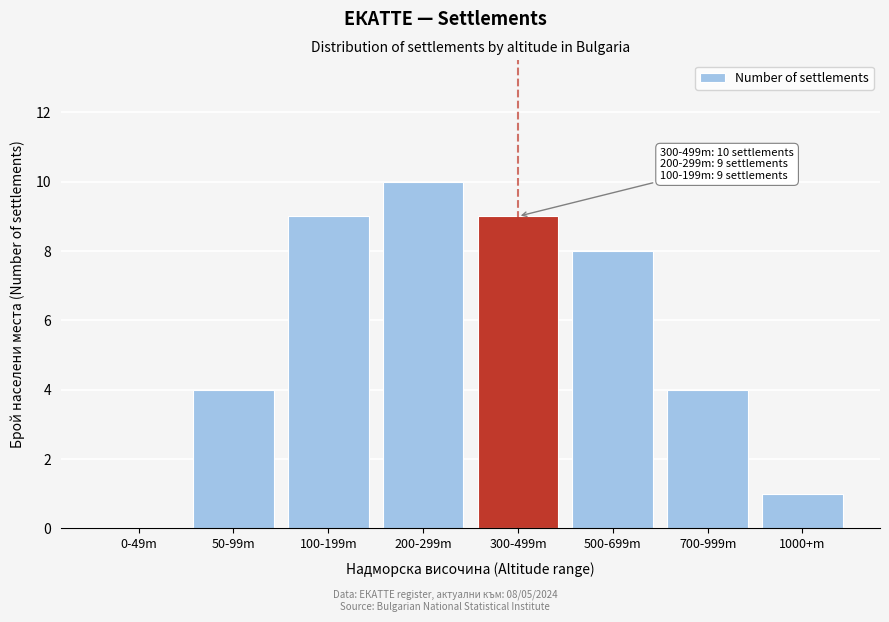

Reading right to left, transcribe all the data shown in this chart.

1000+m=1	700-999m=4	500-699m=8	300-499m=9	200-299m=10	100-199m=9	50-99m=4	0-49m=0